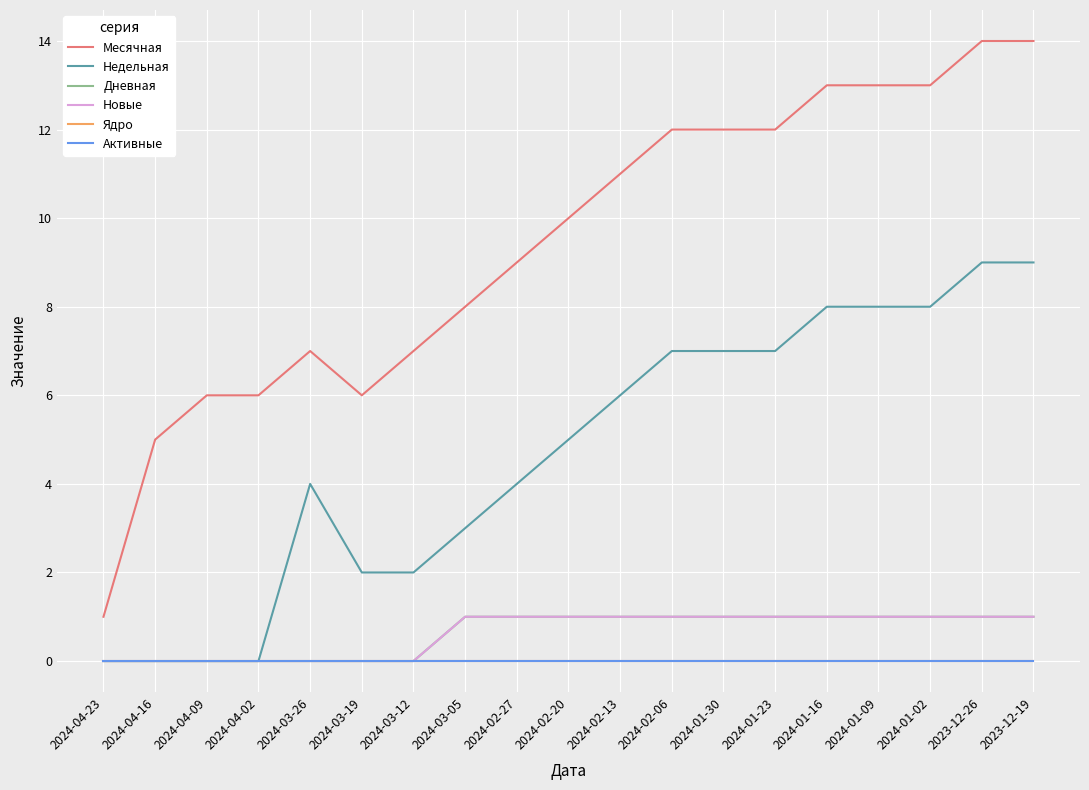

Does the chart have visible grid lines?

Yes